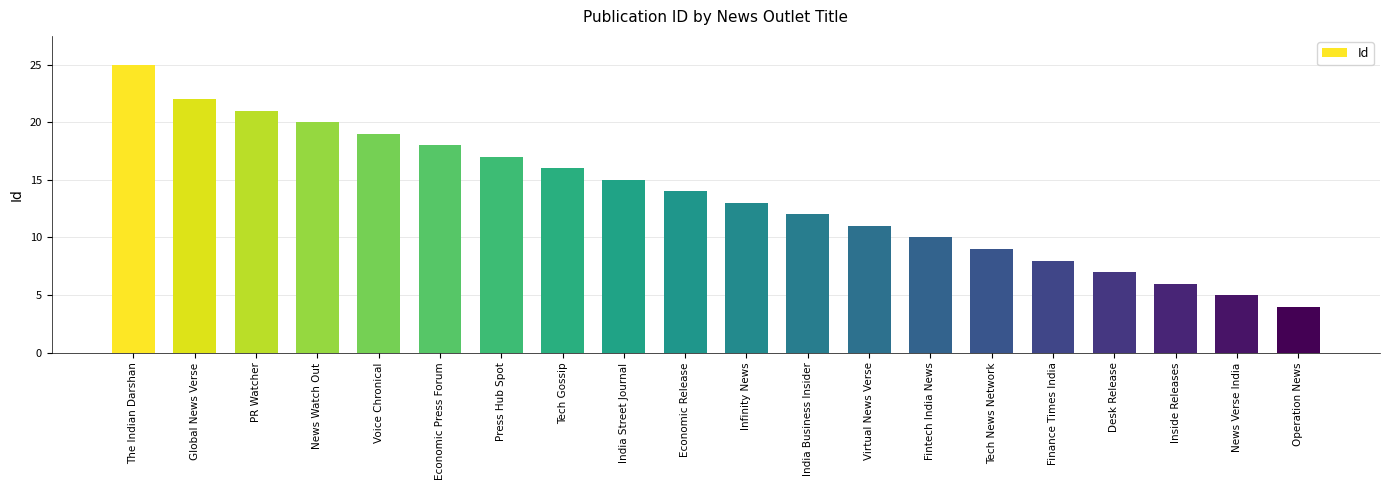

How many values are below 14?

10